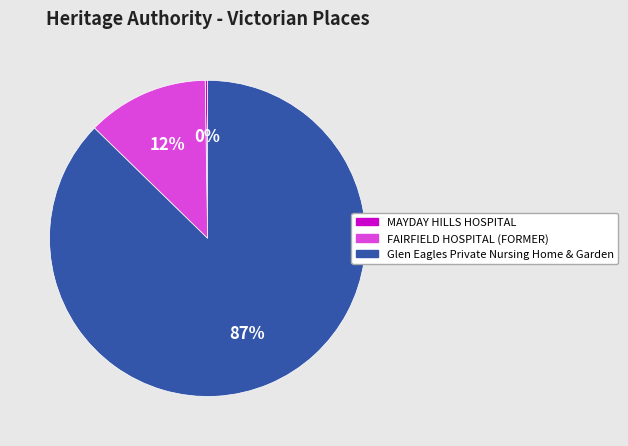

To the nearest percent, what portion does FAIRFIELD HOSPITAL (FORMER) represent?

12%